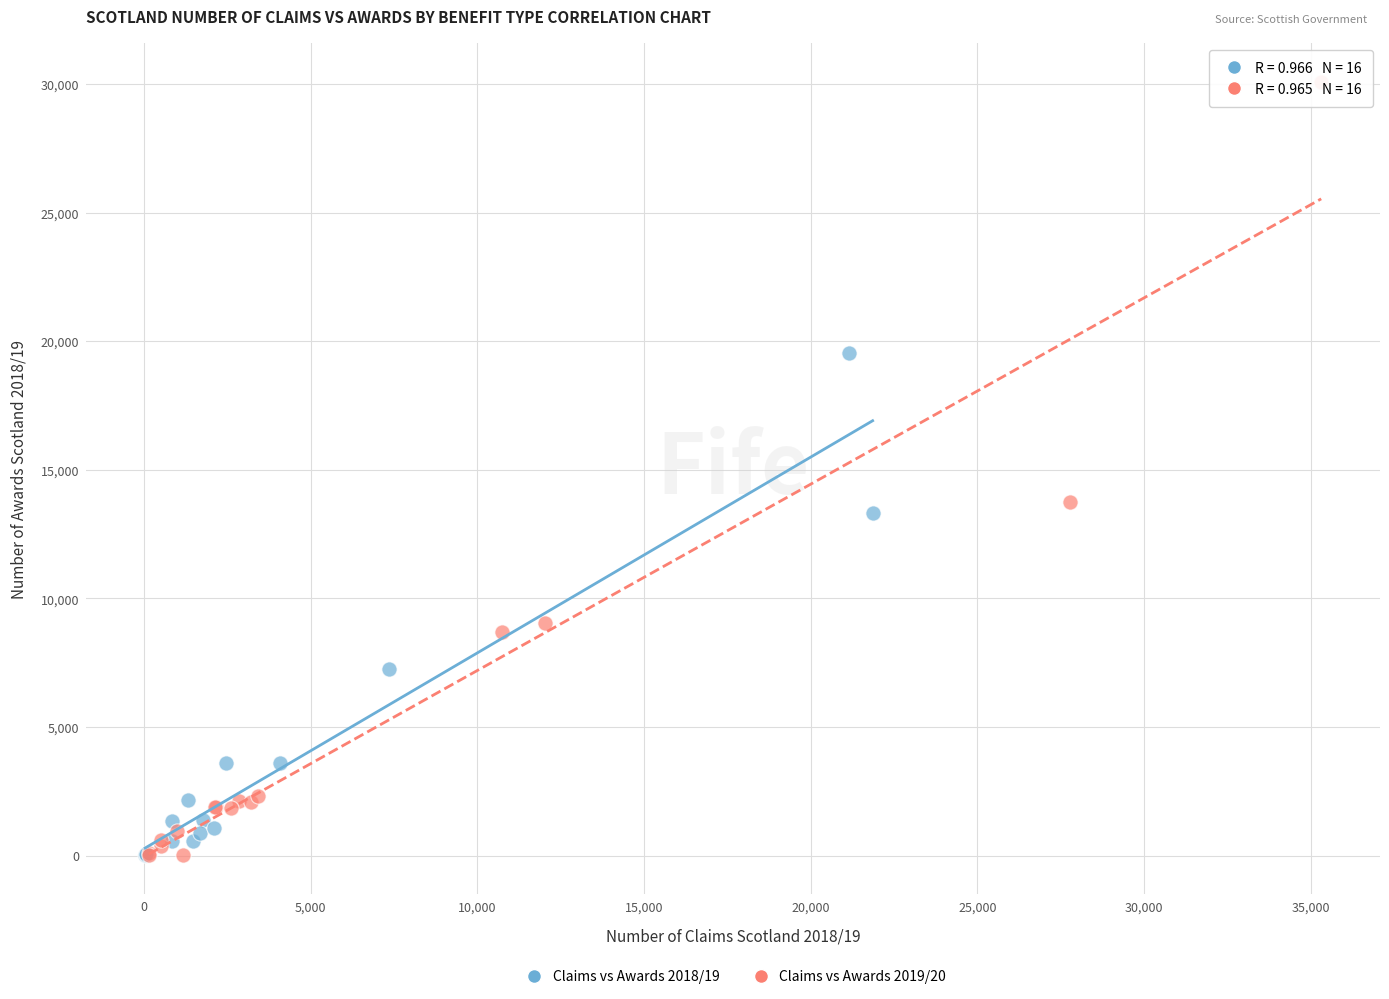

What are all the series names shown in the legend?

Claims vs Awards 2018/19, Claims vs Awards 2019/20